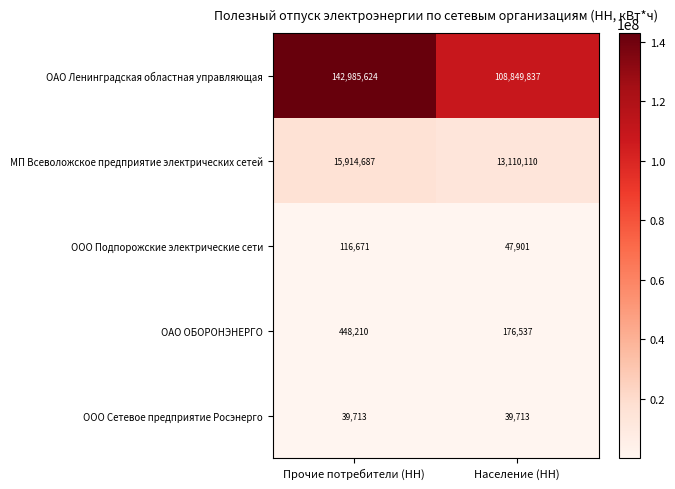

What is the average value of the ОАО ОБОРОНЭНЕРГО series?

312374